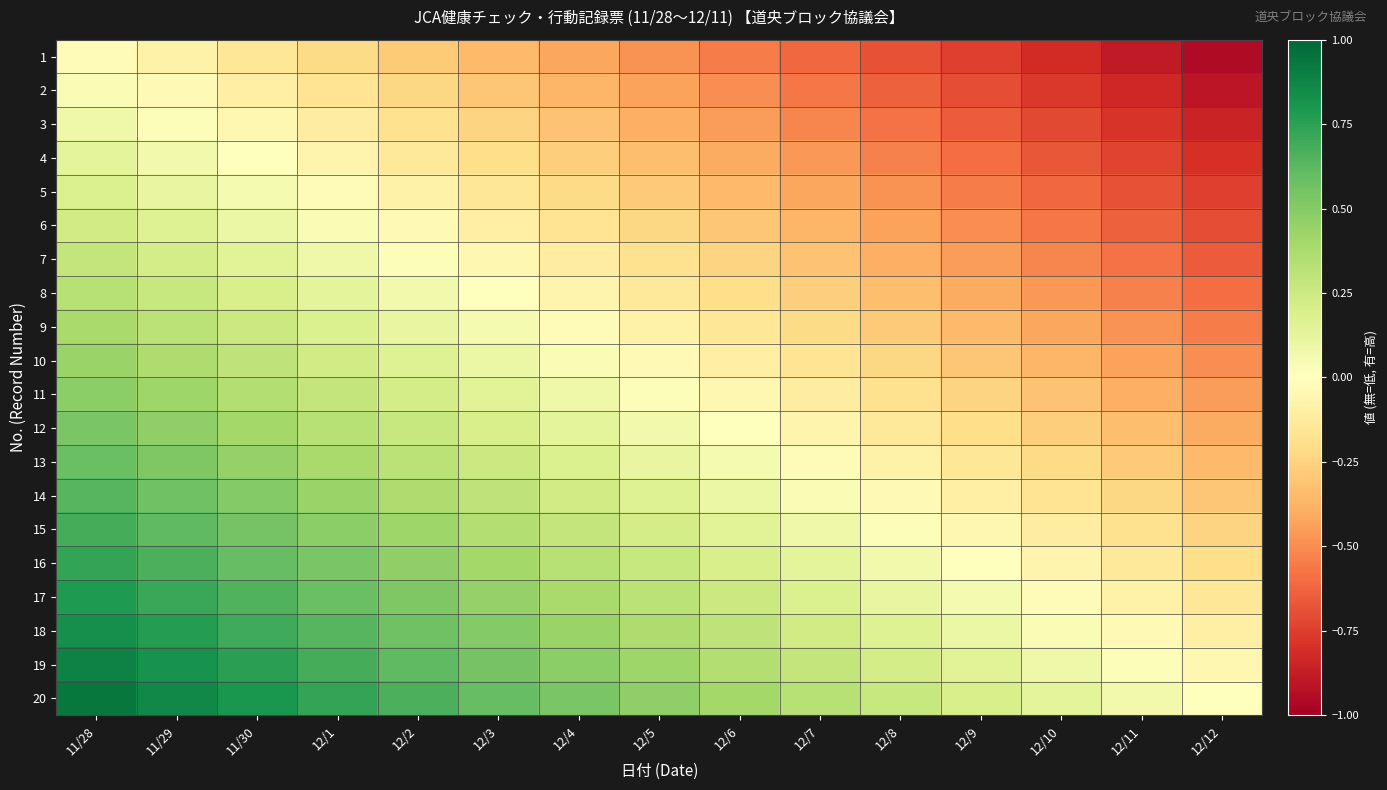

Between 12/2 and 11/30, which is larger?

11/30